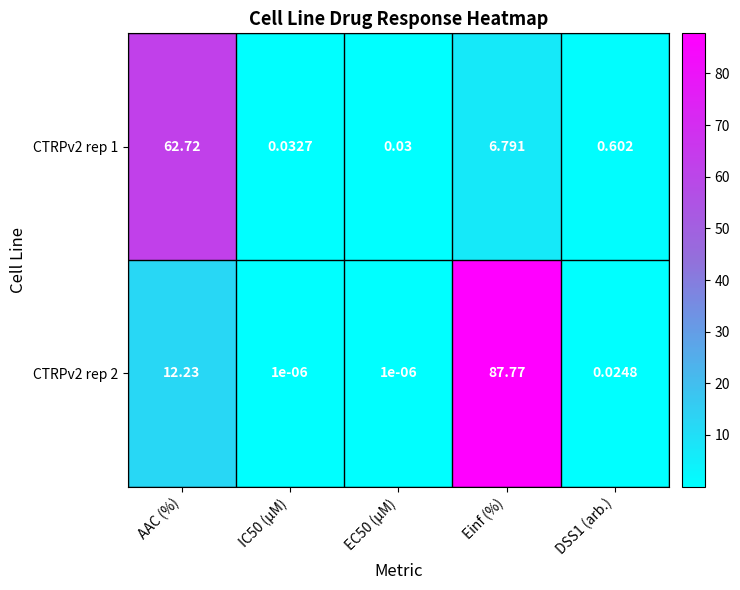

Which category has the highest value in the CTRPv2 rep 1 series?

AAC (%)